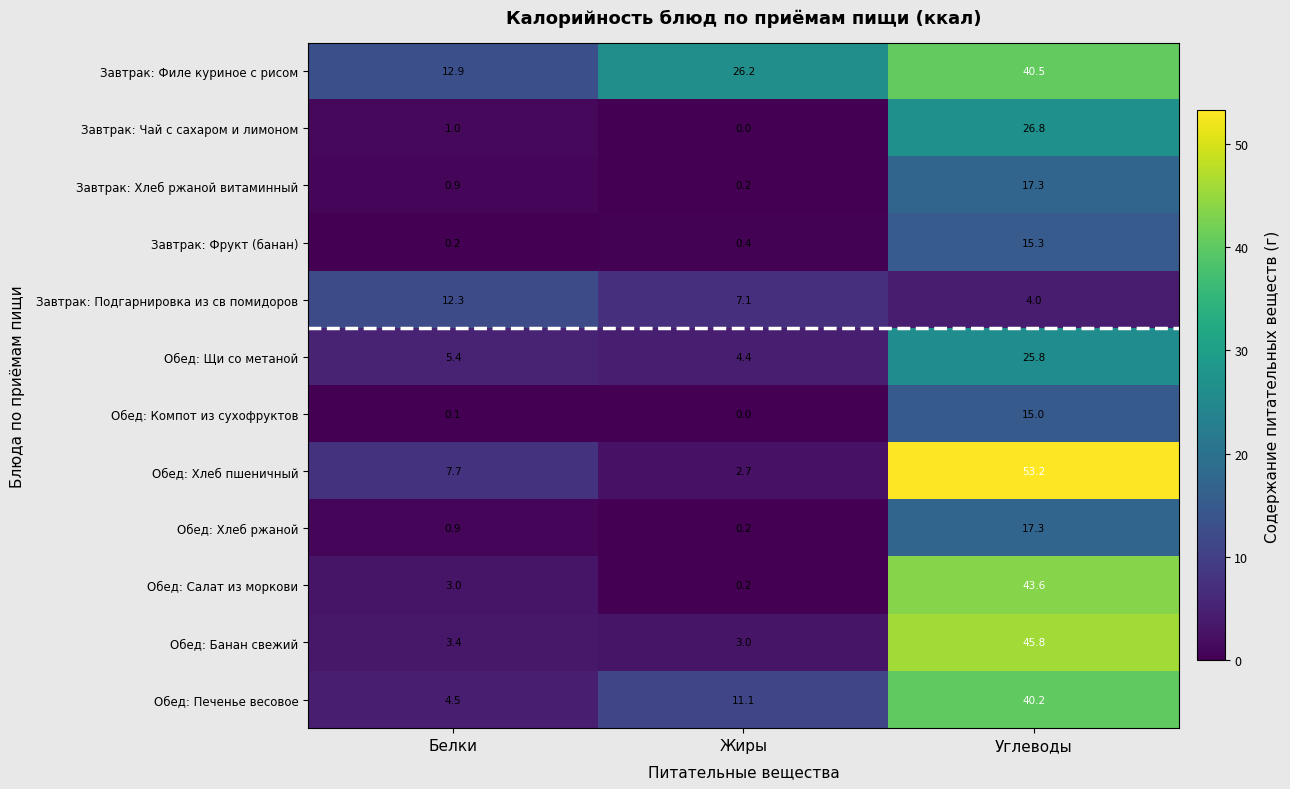

At which category does the chart reach its minimum across all series?

Жиры